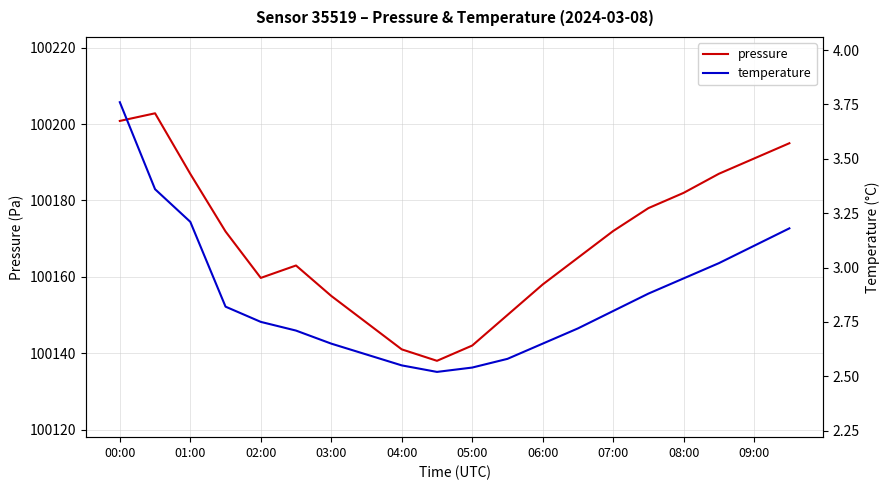

The value of pressure at 03:00 is 57994.6. True or false?

False